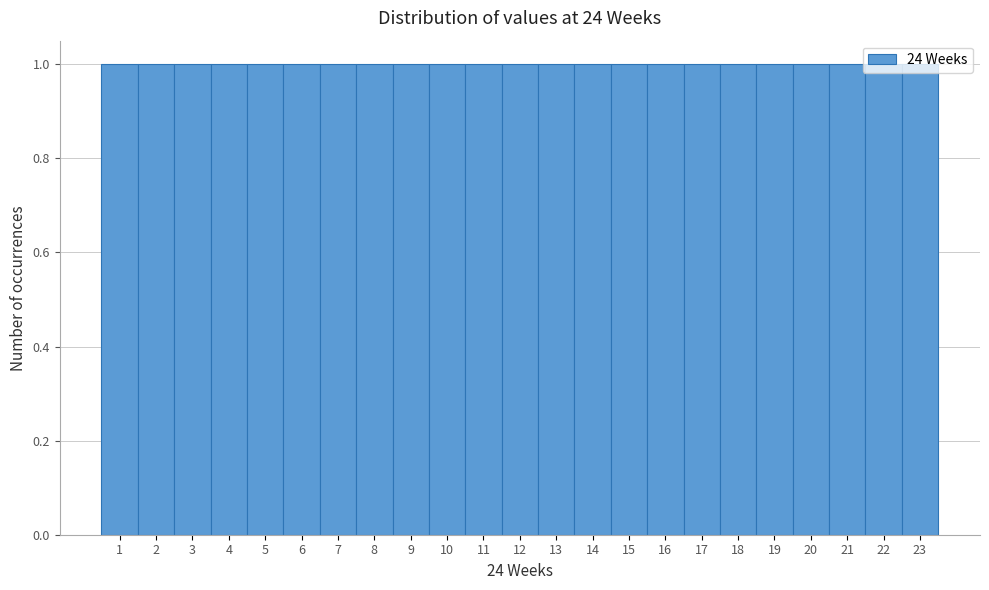

Reading left to right, list every bar in this chart as the range it spans on the x-axis followed by its height. The values are not printed on the chart, so give them approximately, as read against the axis.

0.5 to 1.5: 1
1.5 to 2.5: 1
2.5 to 3.5: 1
3.5 to 4.5: 1
4.5 to 5.5: 1
5.5 to 6.5: 1
6.5 to 7.5: 1
7.5 to 8.5: 1
8.5 to 9.5: 1
9.5 to 10.5: 1
10.5 to 11.5: 1
11.5 to 12.5: 1
12.5 to 13.5: 1
13.5 to 14.5: 1
14.5 to 15.5: 1
15.5 to 16.5: 1
16.5 to 17.5: 1
17.5 to 18.5: 1
18.5 to 19.5: 1
19.5 to 20.5: 1
20.5 to 21.5: 1
21.5 to 22.5: 1
22.5 to 23.5: 1